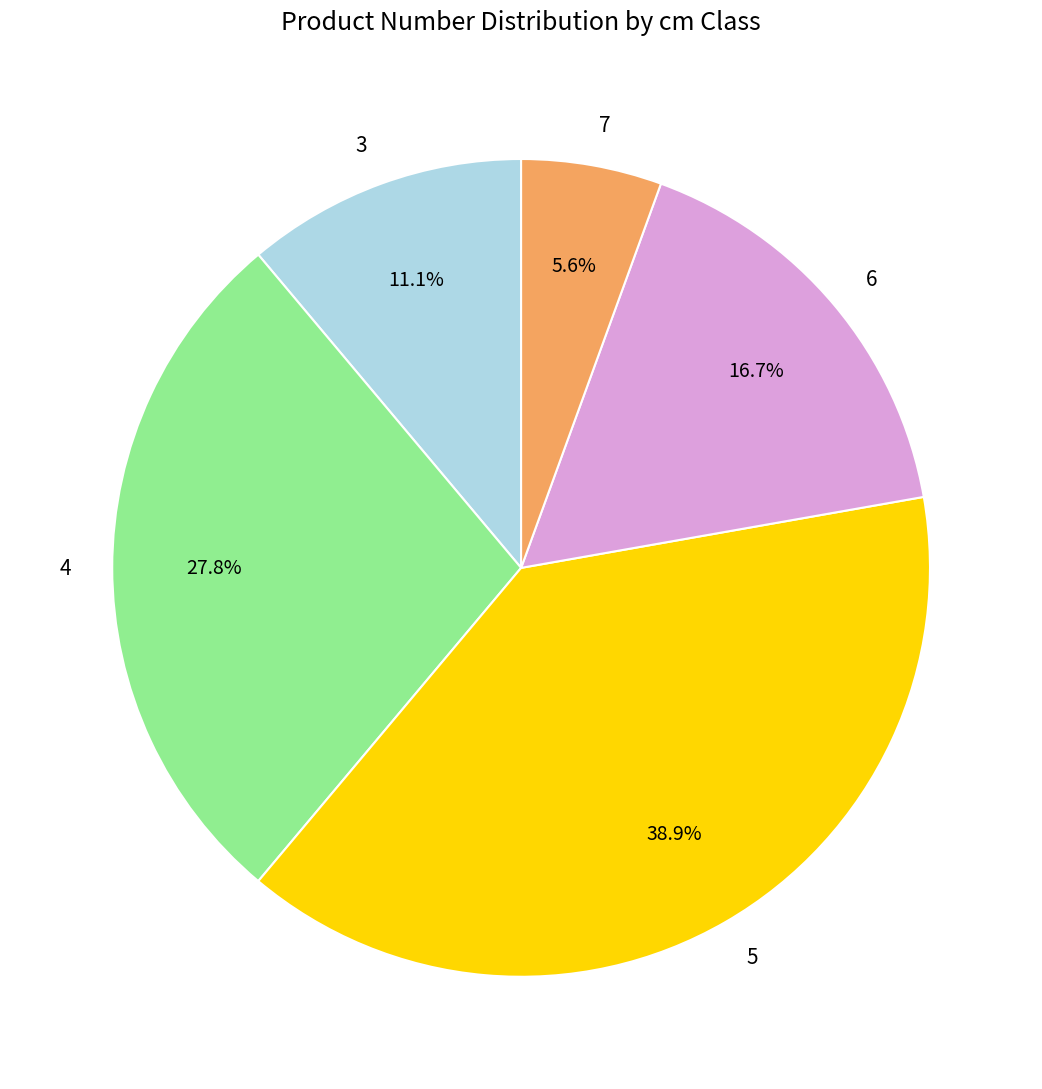

Approximately how many times larger is the value at 7 compared to 6?

0.3